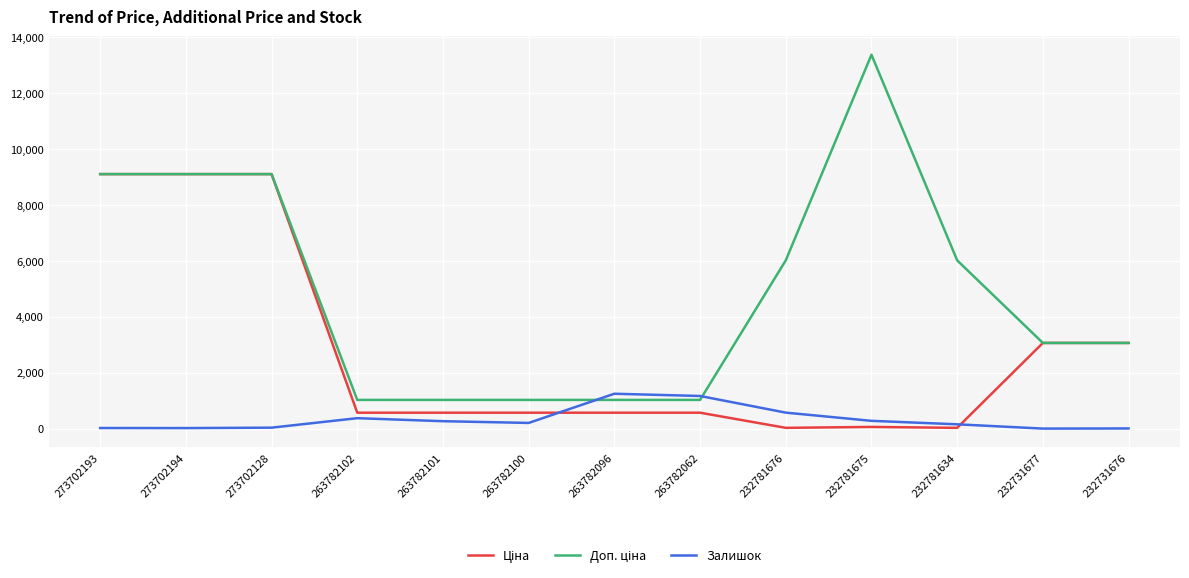

What is the difference between the highest and lowest values at 263782062?

597.3